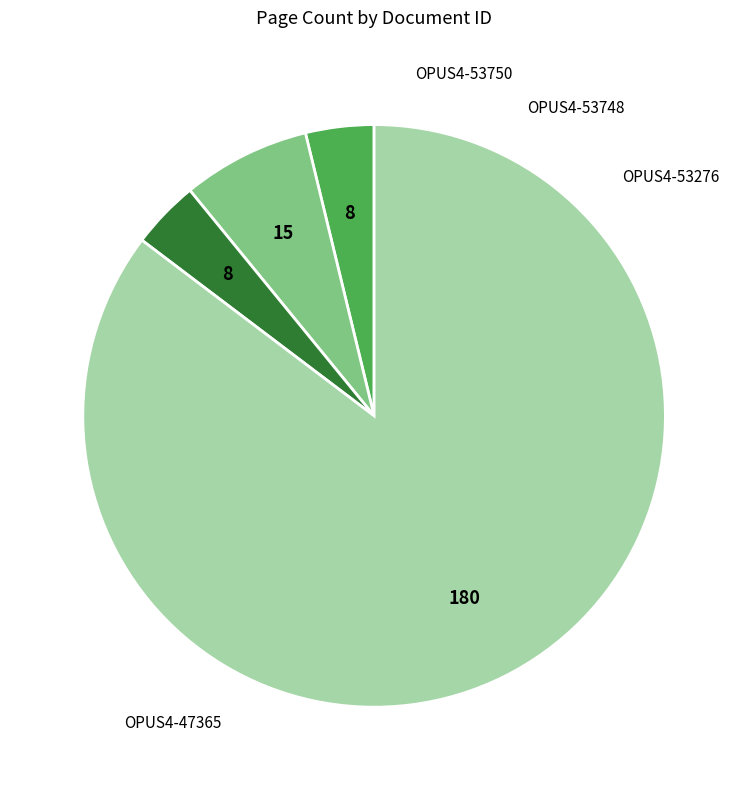

Is there any slice that represents more than half of the pie?

Yes